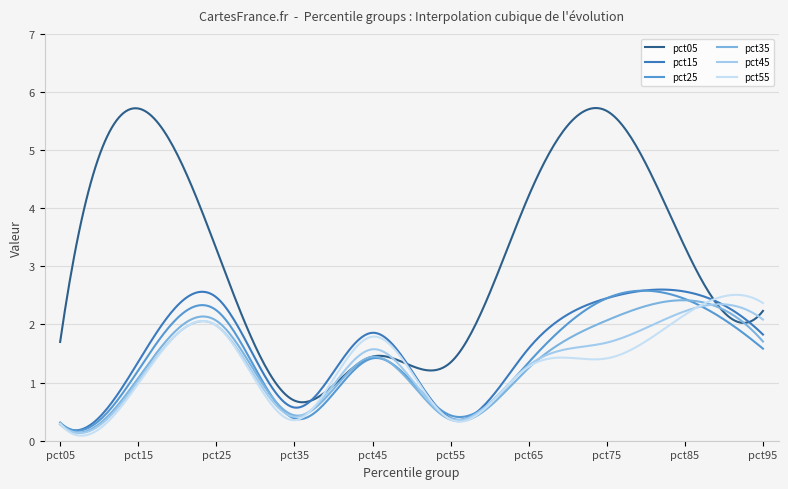

What are all the series names shown in the legend?

pct05, pct15, pct25, pct35, pct45, pct55